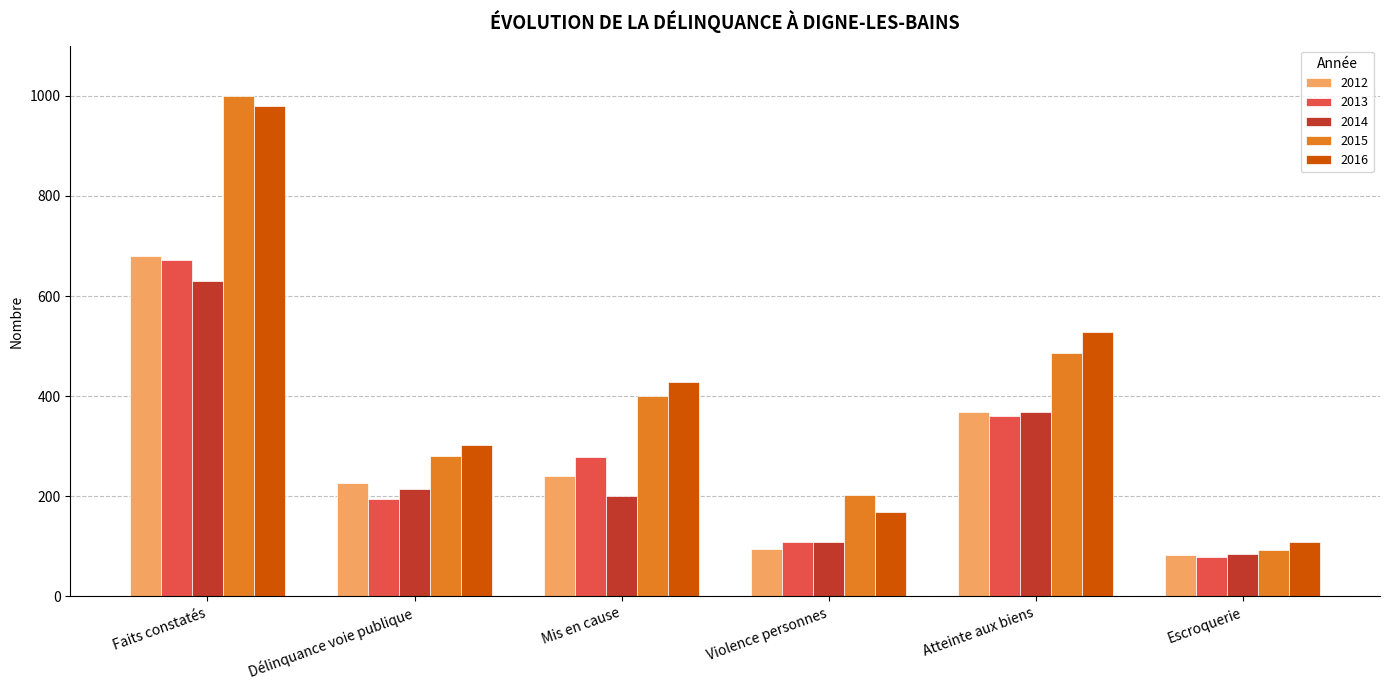

Which series changed the most between Délinquance voie publique and Mis en cause?

2016